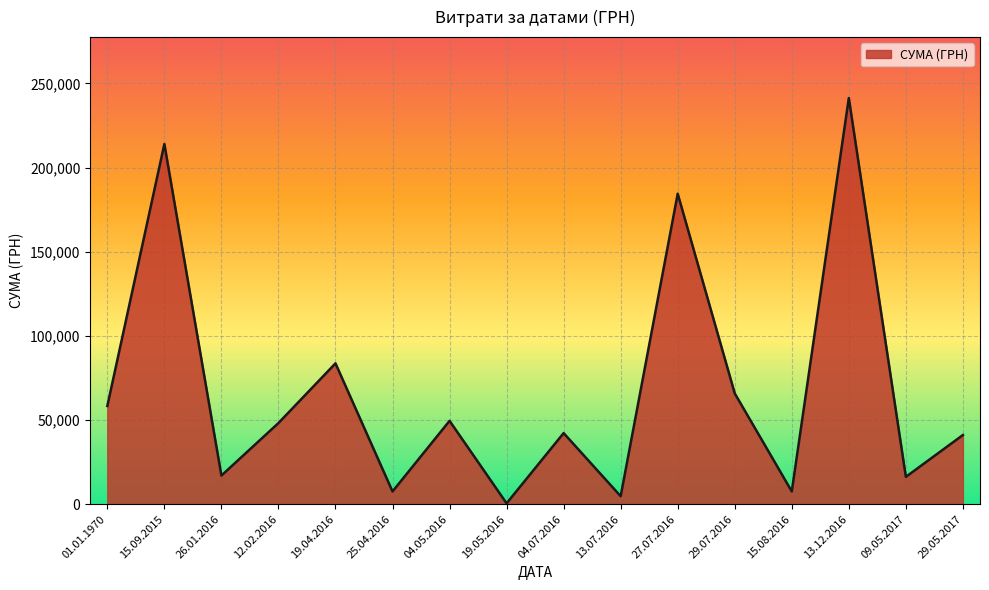

How many interior local peaks (higher than both neighbors) does the data have?

6